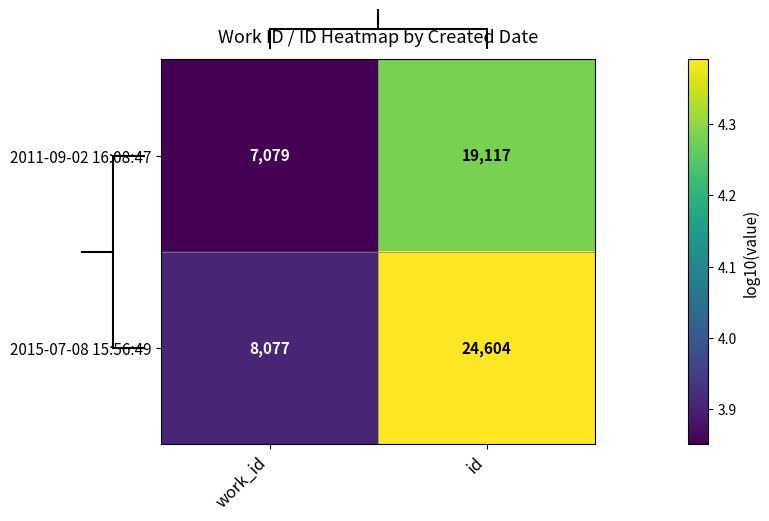

At which category does the chart reach its peak across all series?

id